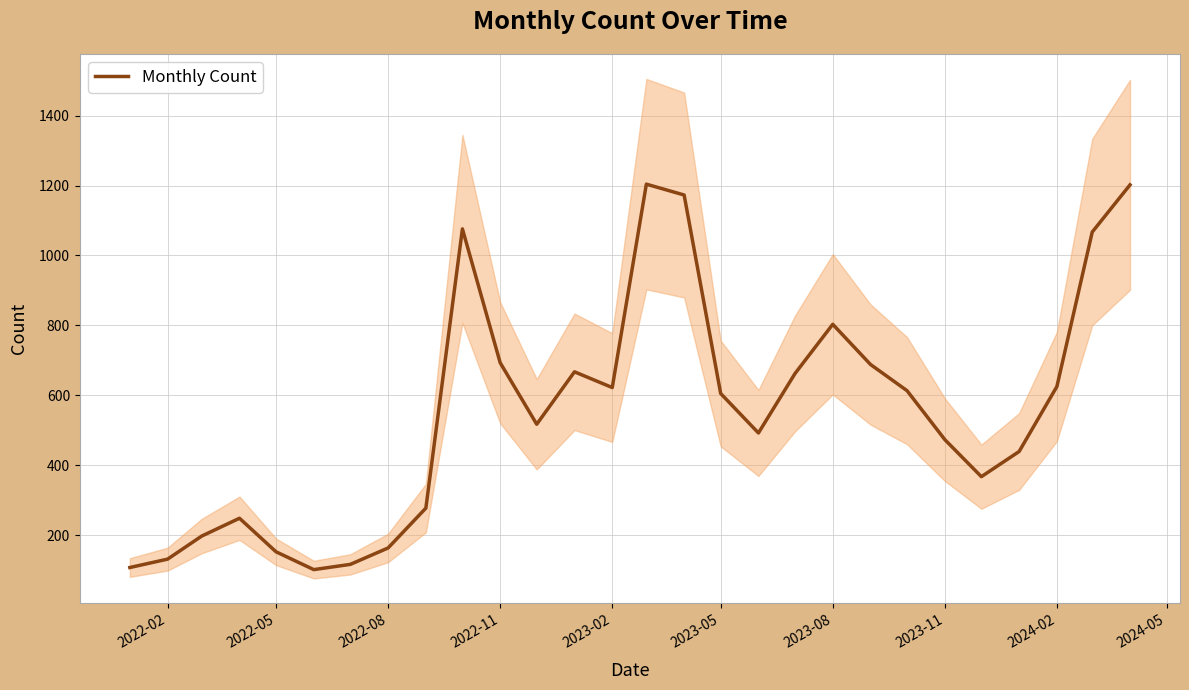

How many lines are shown in the chart?

1